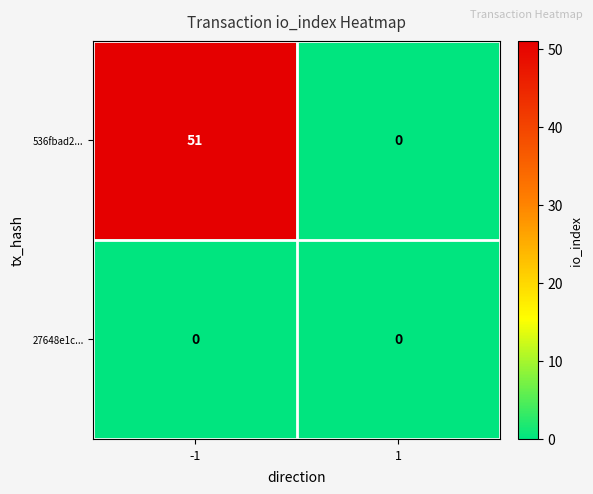

Between -1 and 1, which series saw the biggest shift?

536fbad2...